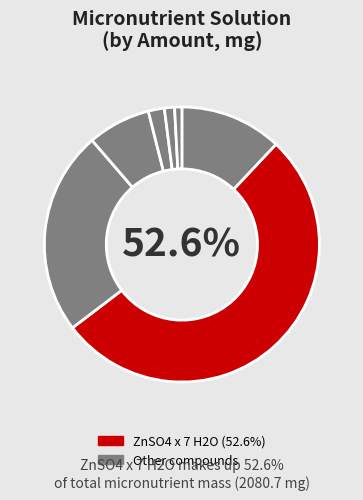

How many segments does this pie chart have?

7